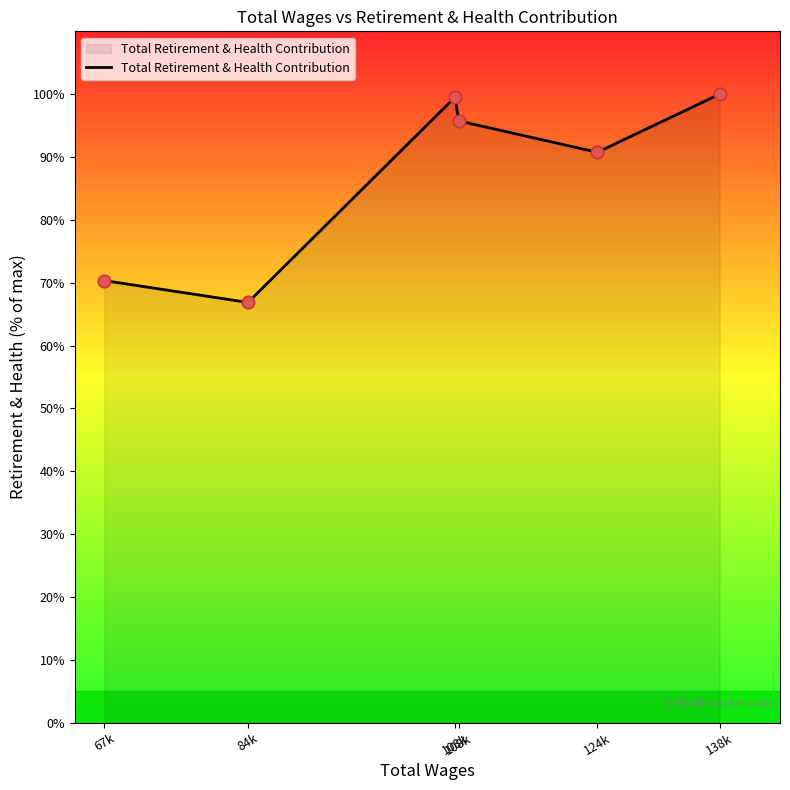

What is the change in value from 67k to 108k?

+25.4